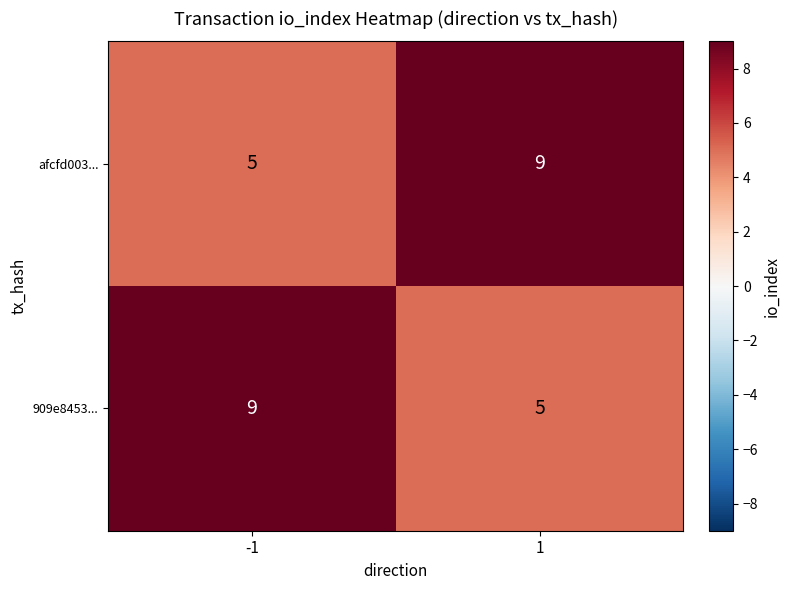

How many categories are shown in the chart?

2